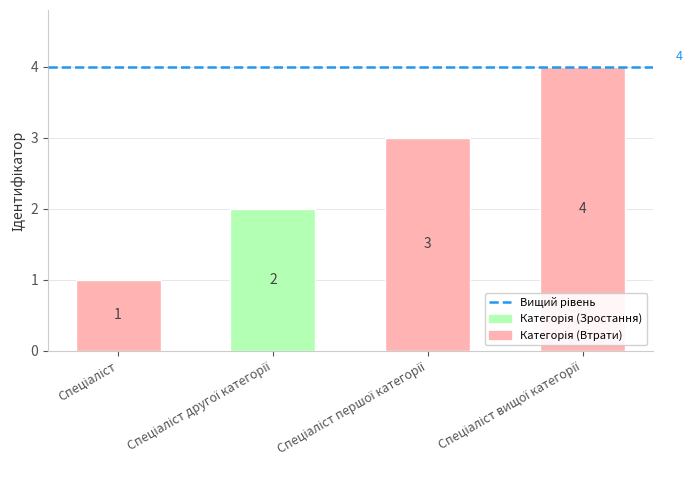

What is the minimum value shown in the chart?

1